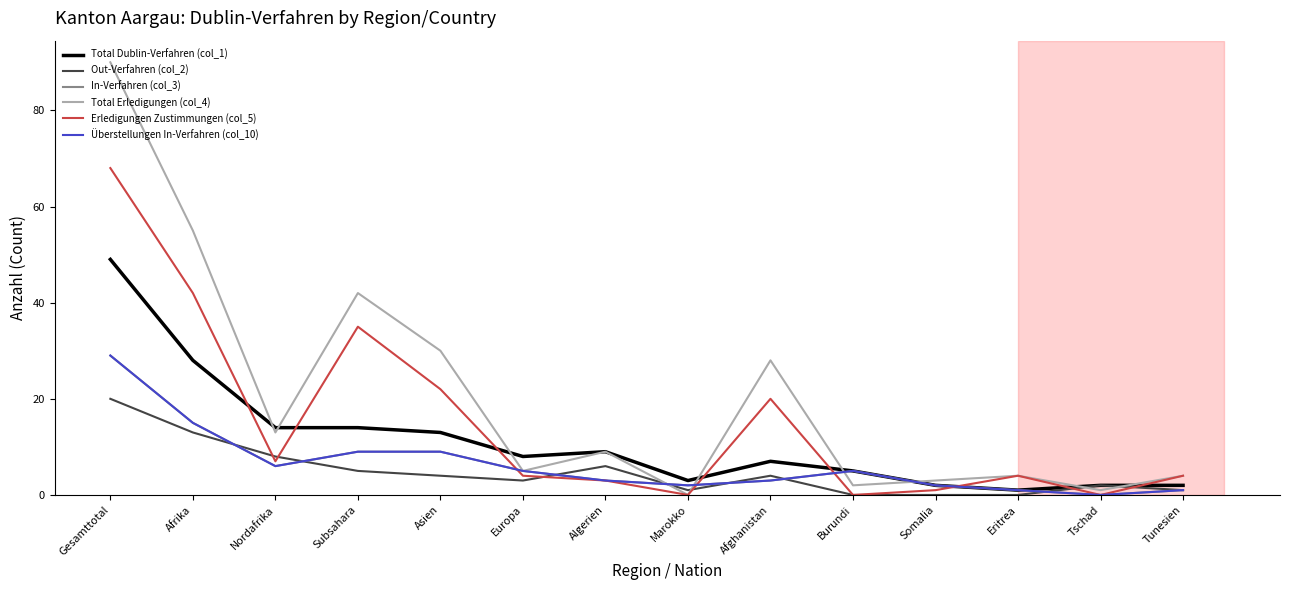

What is the total value across all series at Tschad?

5